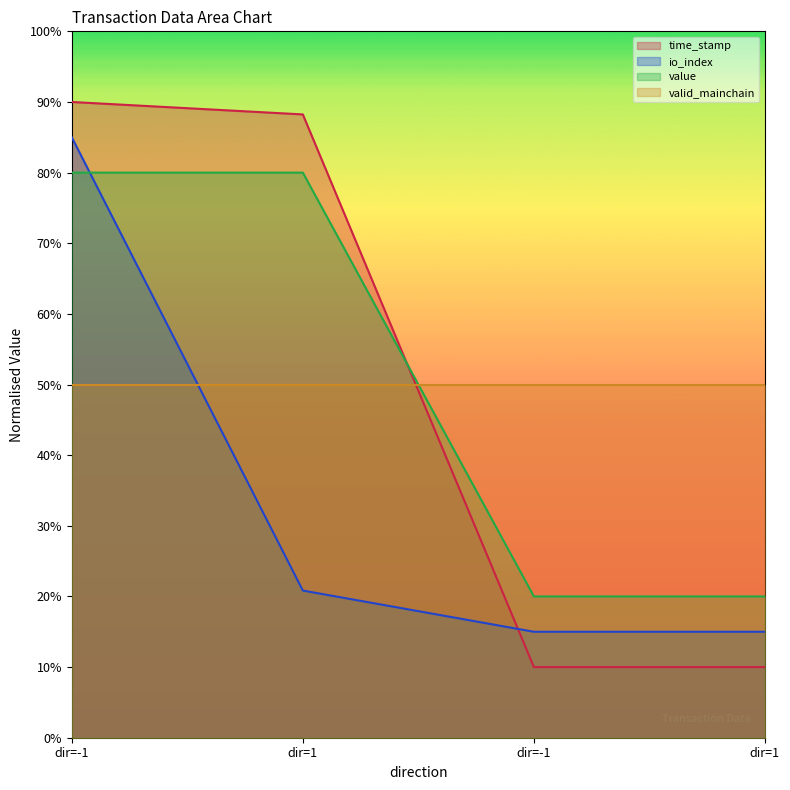

Does the chart display data point markers on the line(s)?

No